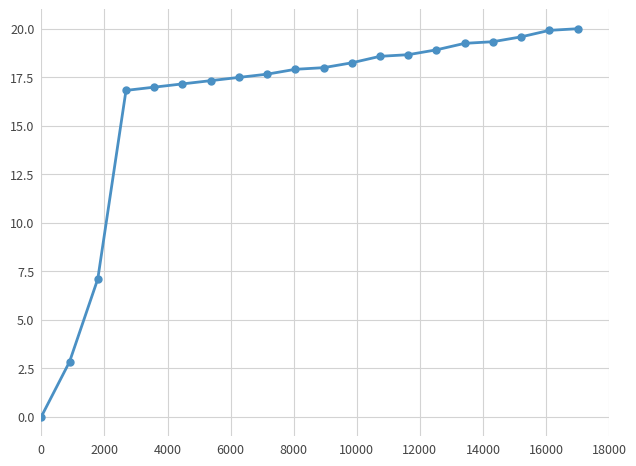

What is the value of the 4th point from the left?

16.8